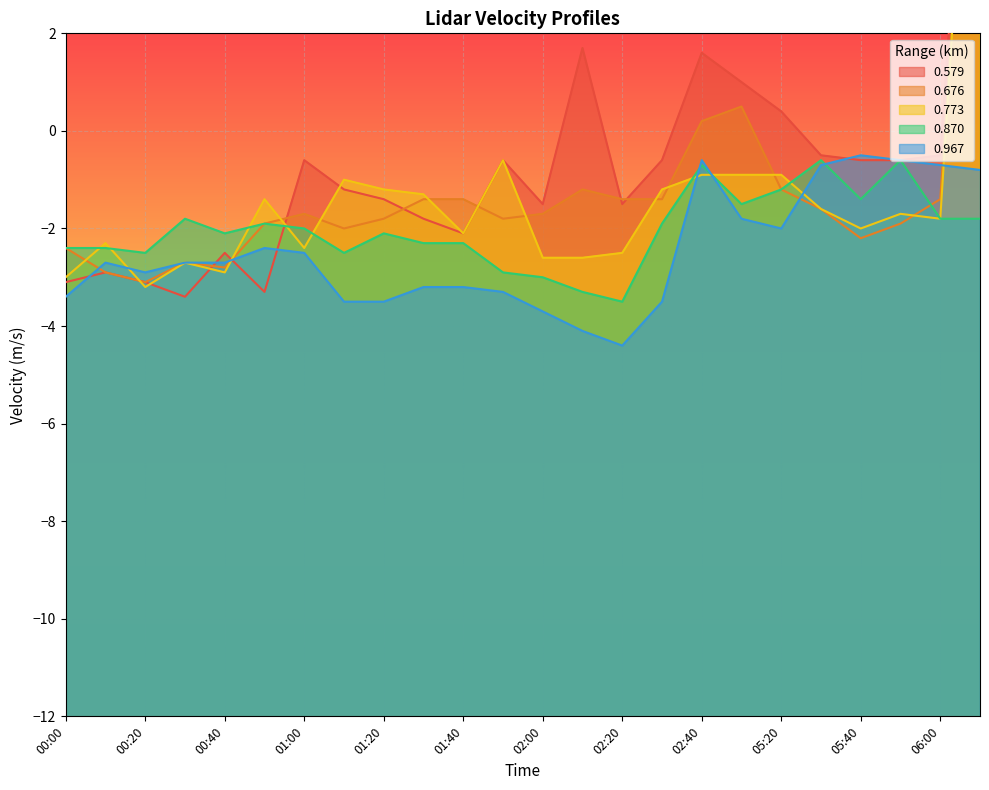

Reading left to right, extract all data points from this chart.

0.579: -3.1	-2.9	-3.1	-3.4	-2.5	-3.3	-0.6	-1.2	-1.4	-1.8	-2.1	-0.6	-1.5	1.7	-1.5	-0.6	1.6	1.0	0.4	-0.5	-0.6	-0.6	-0.5	11.2
0.676: -2.4	-2.9	-3.1	-2.7	-2.8	-1.9	-1.7	-2.0	-1.8	-1.4	-1.4	-1.8	-1.7	-1.2	-1.4	-1.4	0.2	0.5	-1.2	-1.6	-2.2	-1.9	-1.4	10.7
0.773: -3.0	-2.3	-3.2	-2.7	-2.9	-1.4	-2.4	-1.0	-1.2	-1.3	-2.1	-0.6	-2.6	-2.6	-2.5	-1.2	-0.9	-0.9	-0.9	-1.6	-2.0	-1.7	-1.8	11.0
0.870: -2.4	-2.4	-2.5	-1.8	-2.1	-1.9	-2.0	-2.5	-2.1	-2.3	-2.3	-2.9	-3.0	-3.3	-3.5	-1.9	-0.7	-1.5	-1.2	-0.6	-1.4	-0.6	-1.8	-1.8
0.967: -3.4	-2.7	-2.9	-2.7	-2.7	-2.4	-2.5	-3.5	-3.5	-3.2	-3.2	-3.3	-3.7	-4.1	-4.4	-3.5	-0.6	-1.8	-2.0	-0.7	-0.5	-0.6	-0.7	-0.8